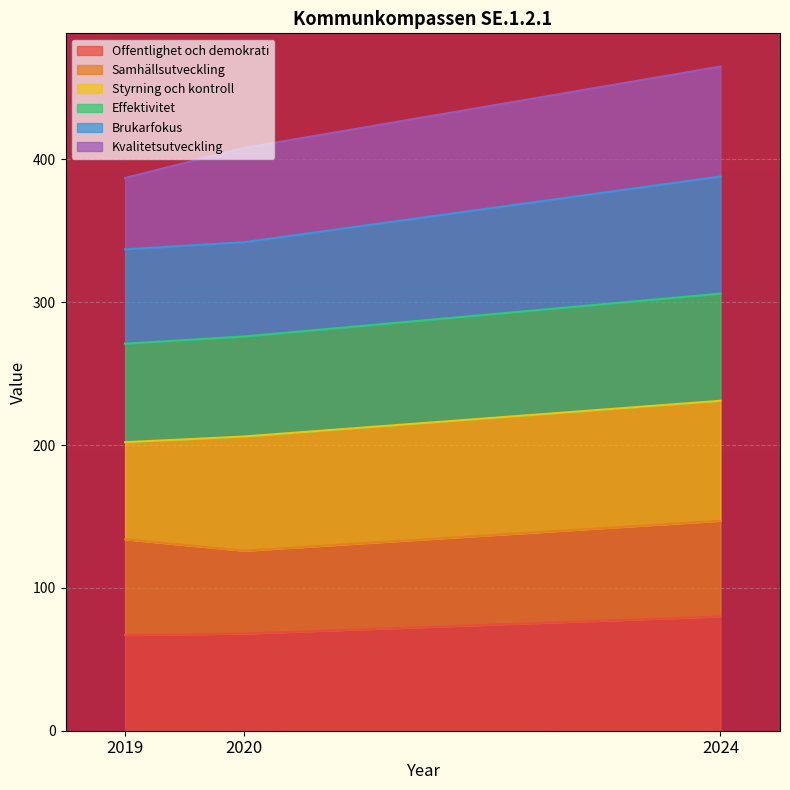

What is the total value across all series at 2019?

387